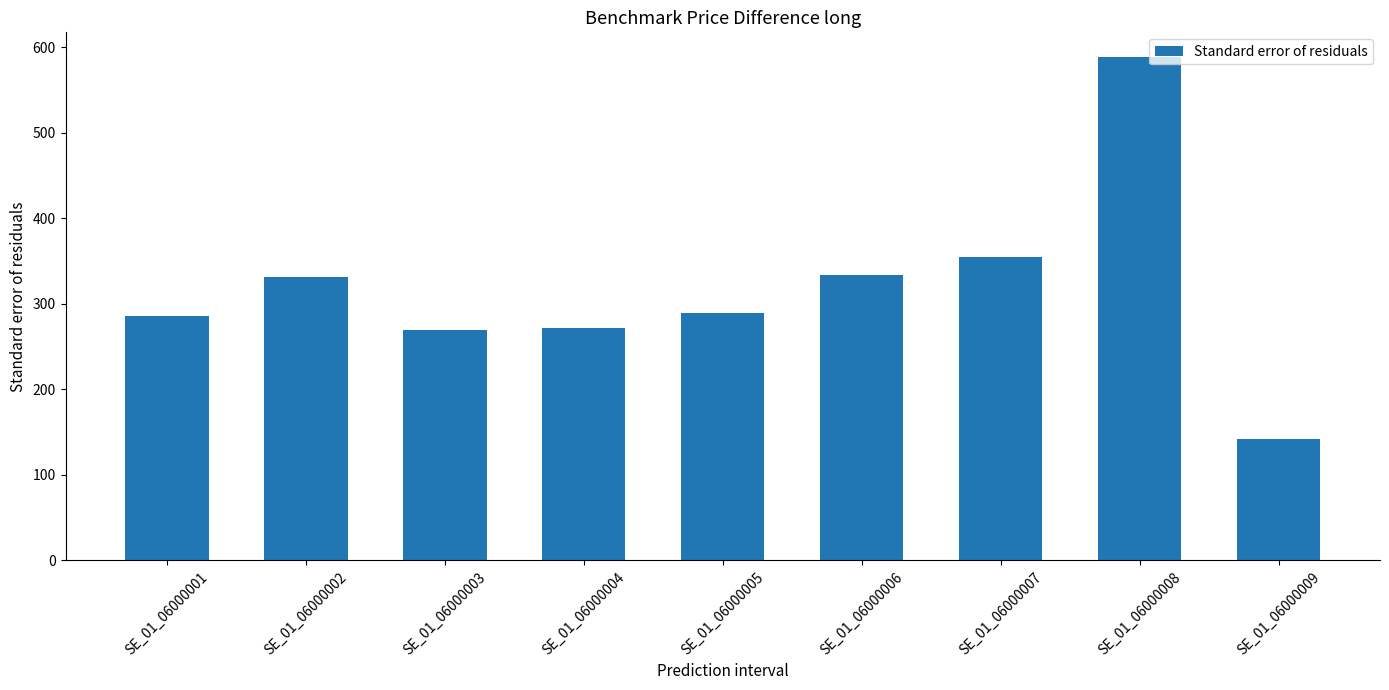

Count the number of categories in the chart.

9